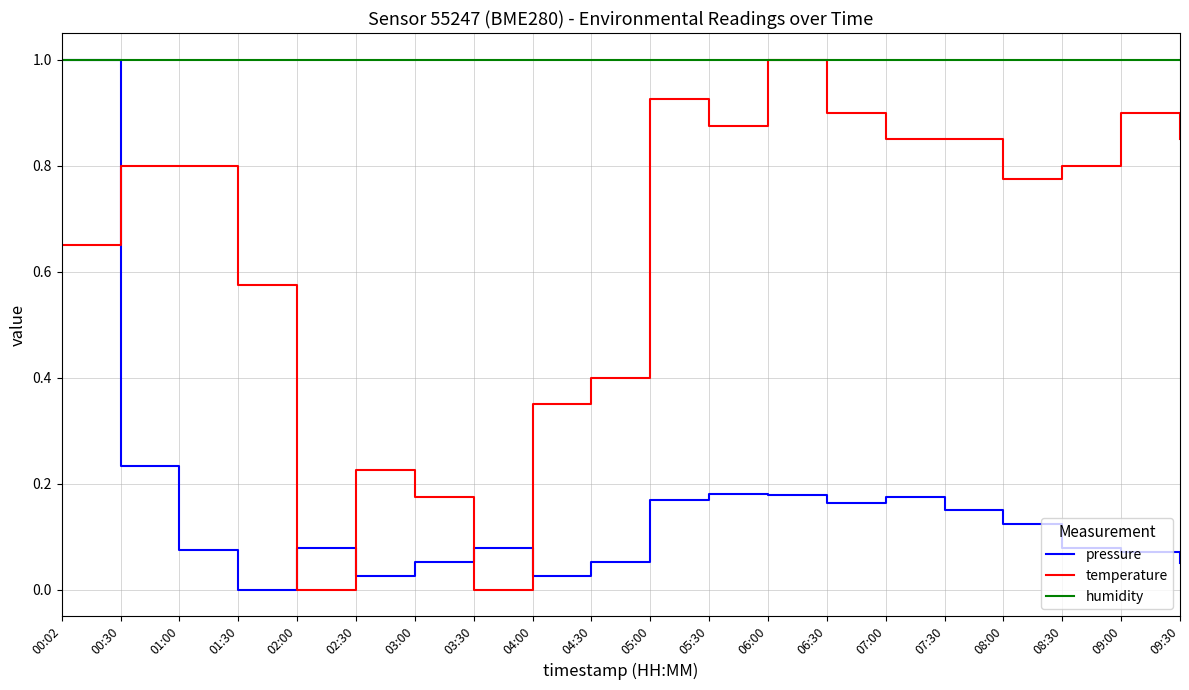

What position from the right is 01:30?

17